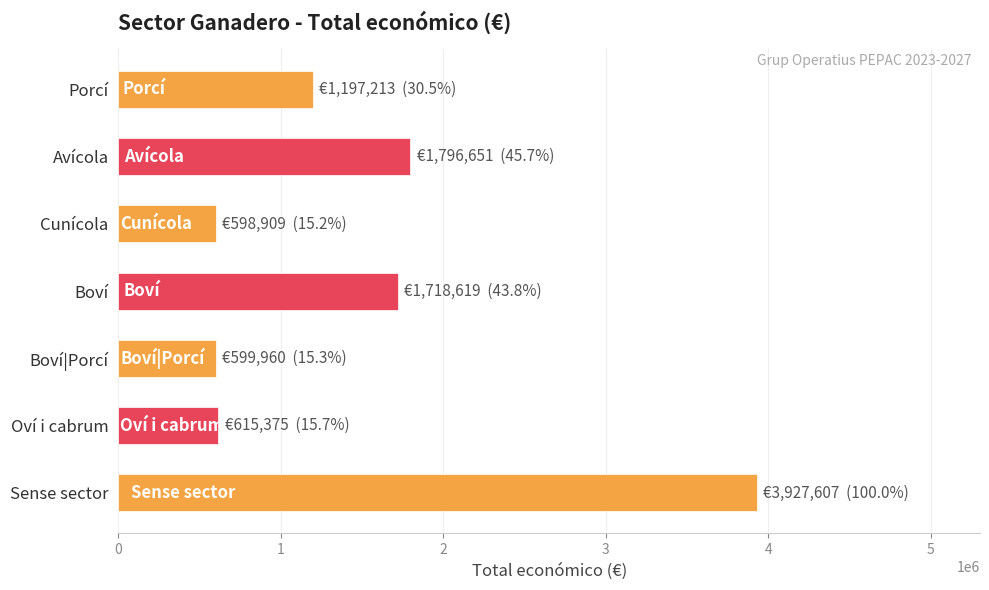

What is the smallest value displayed?

598909